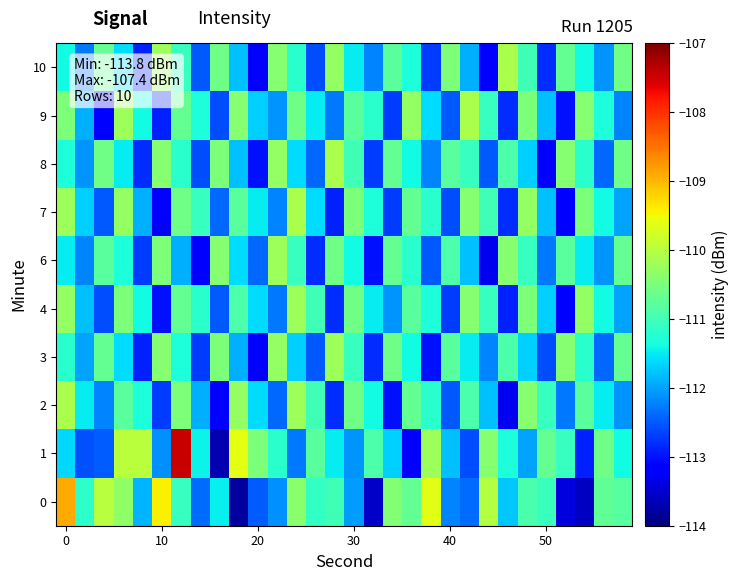

What is the maximum value shown in the chart?

-107.4